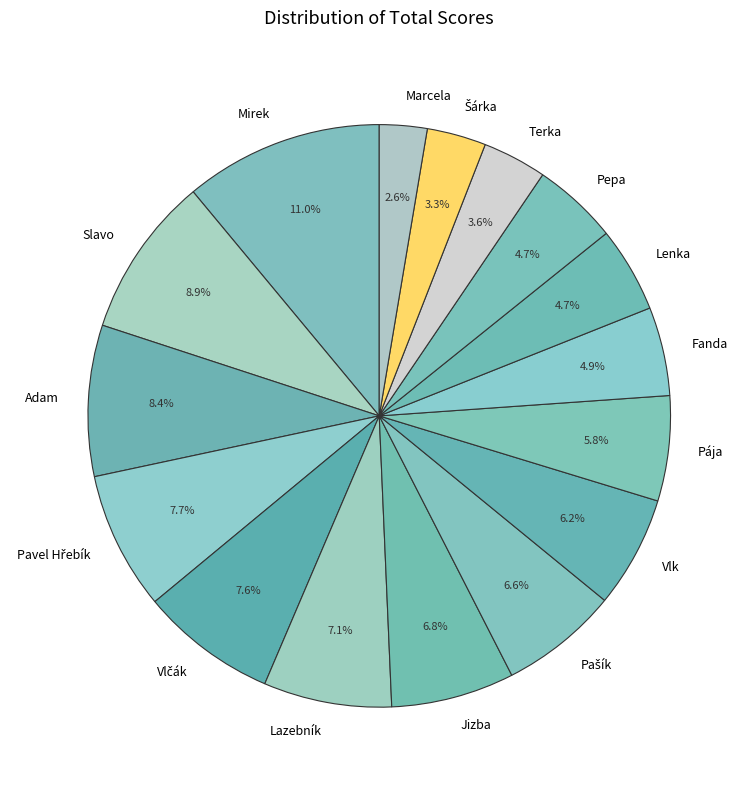

To the nearest percent, what portion does Lenka represent?

5%